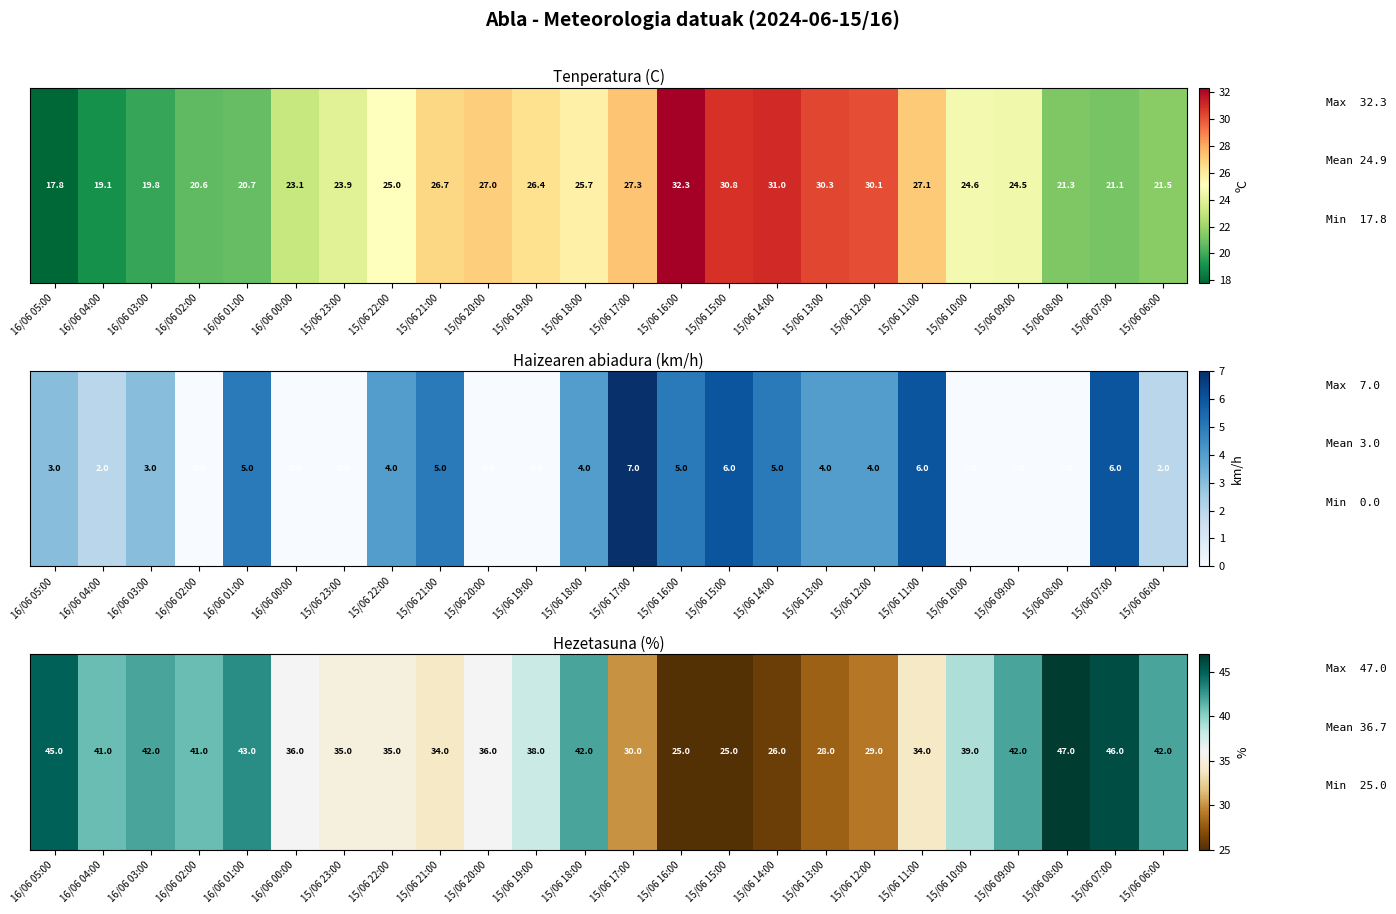

What is the change in value from 15/06 20:00 to 15/06 13:00?

-8